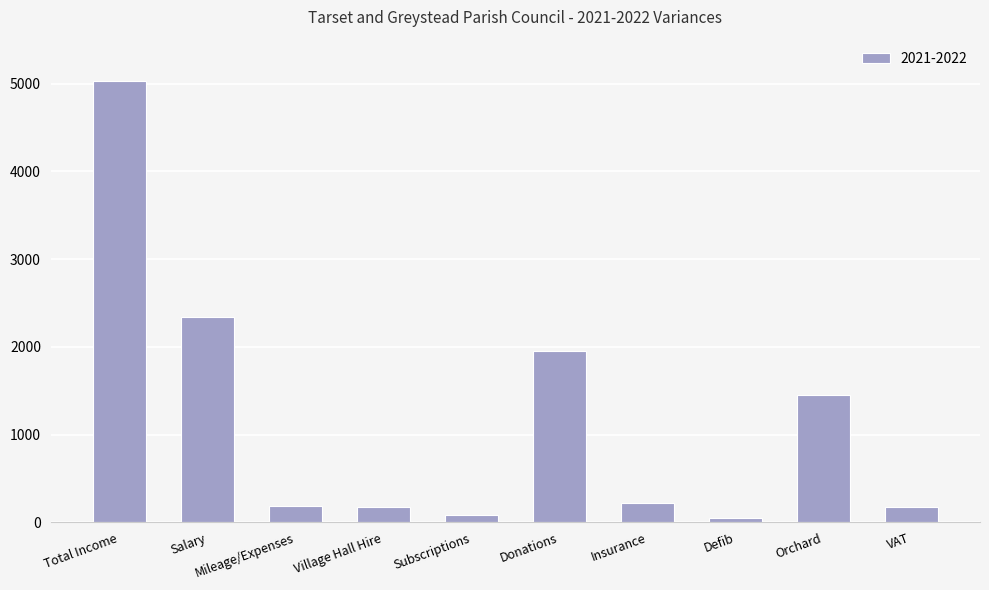

At which label is the value closest to 2539?

Salary